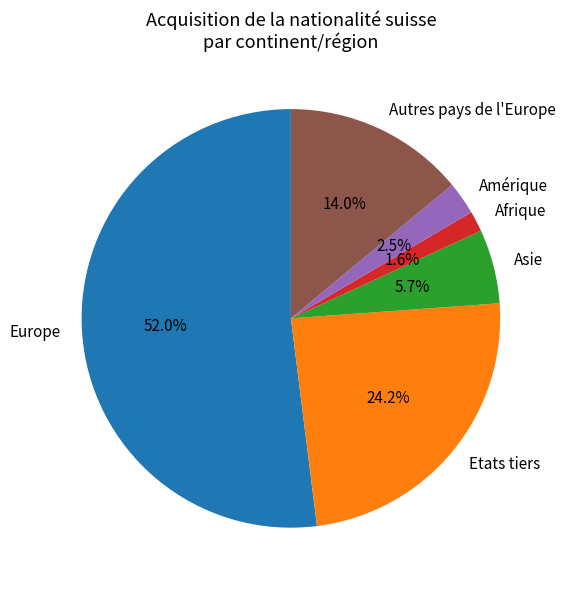

To the nearest percent, what percentage of the pie is Etats tiers?

24%